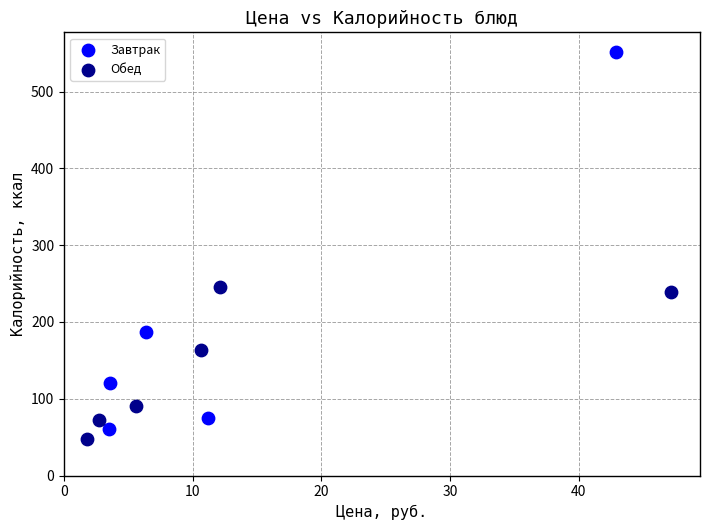

Which series contains the lowest Y value?

Обед